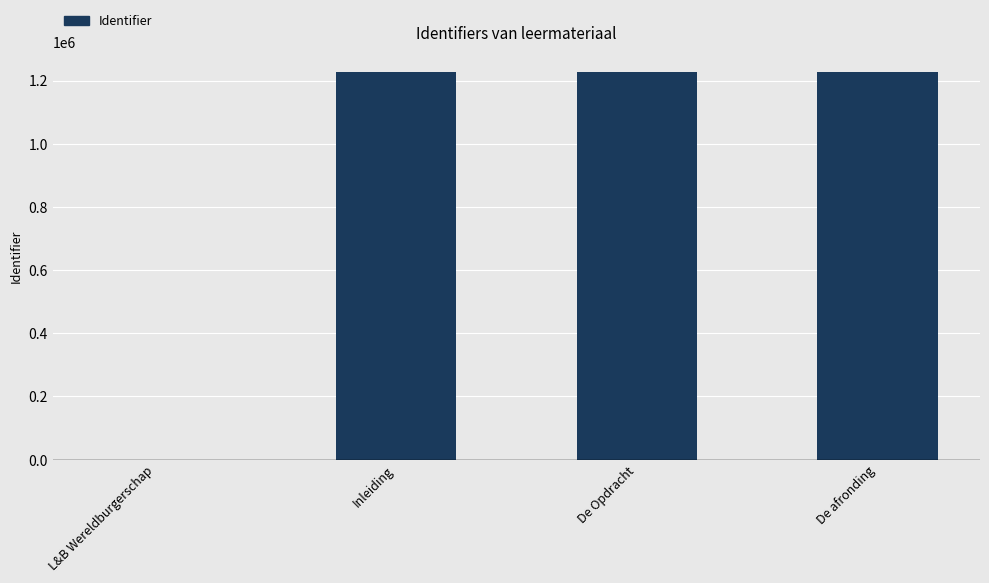

Are the bars horizontal?

No